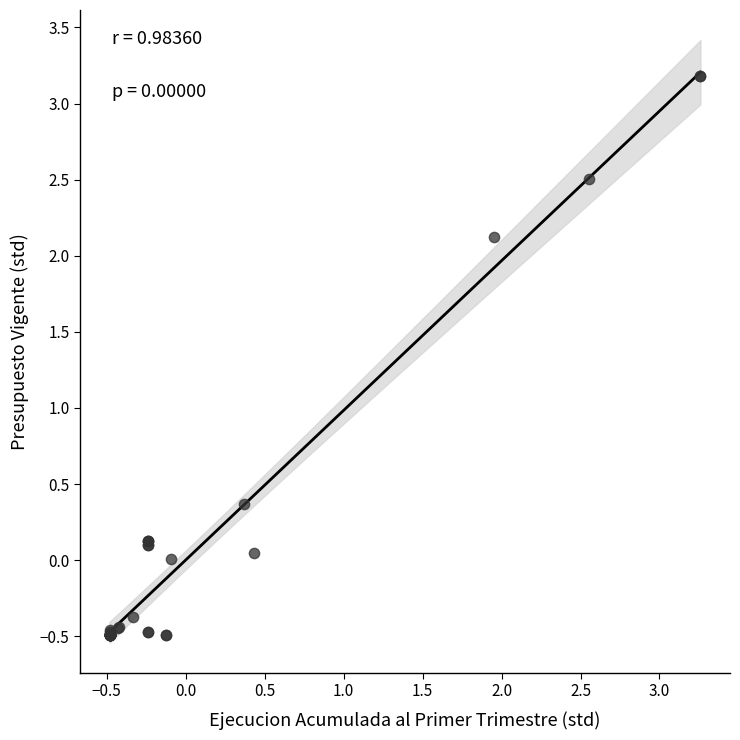

What Y value in the scatter plot is closest to 1?

0.4